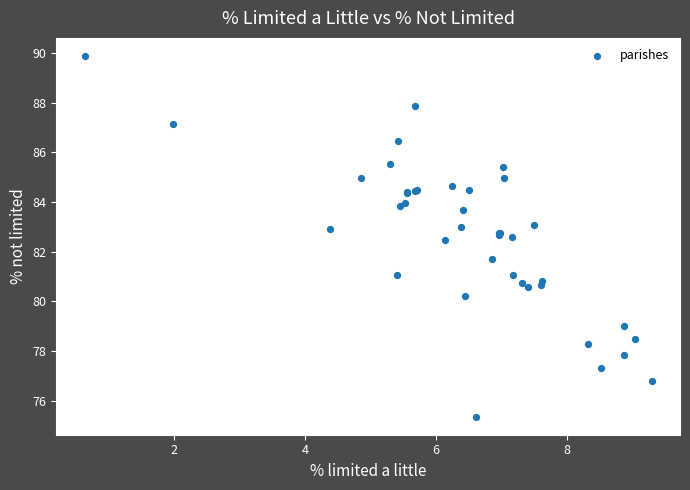

What Y value in the scatter plot is closest to 82?

81.7